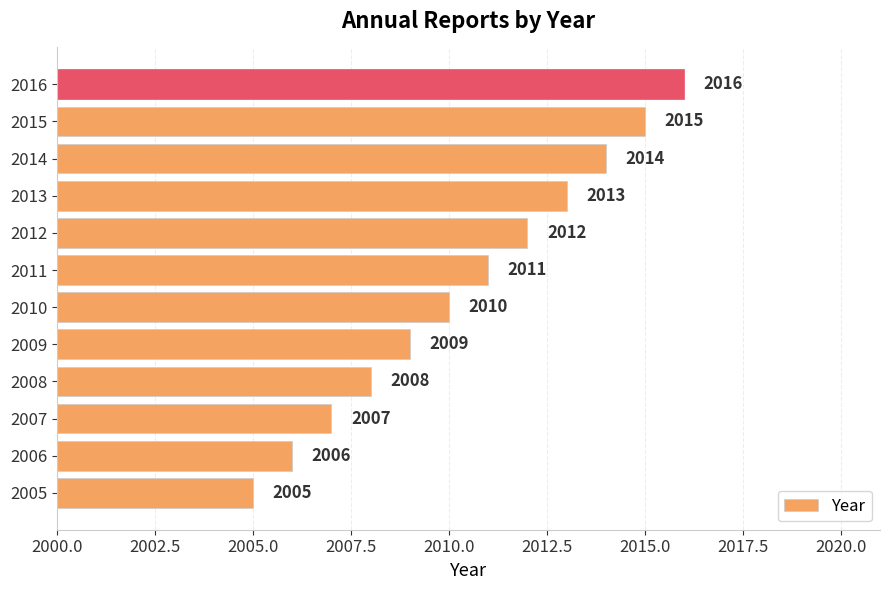

Reading top to bottom, transcribe all the data shown in this chart.

2016=2016	2015=2015	2014=2014	2013=2013	2012=2012	2011=2011	2010=2010	2009=2009	2008=2008	2007=2007	2006=2006	2005=2005